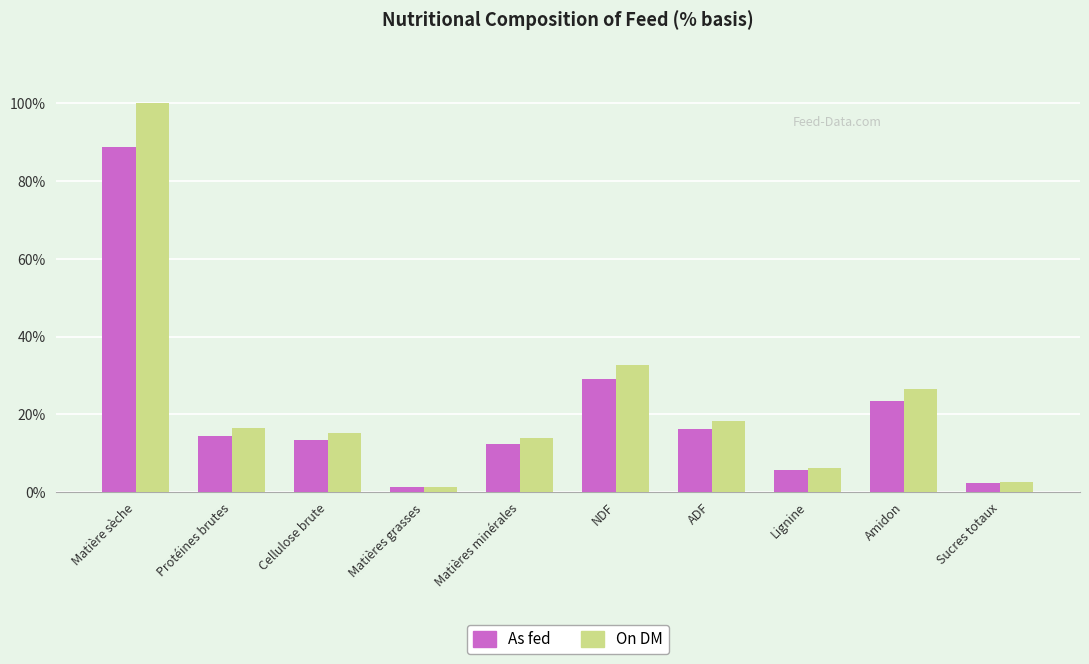

How many data points in As fed are above 14?

5